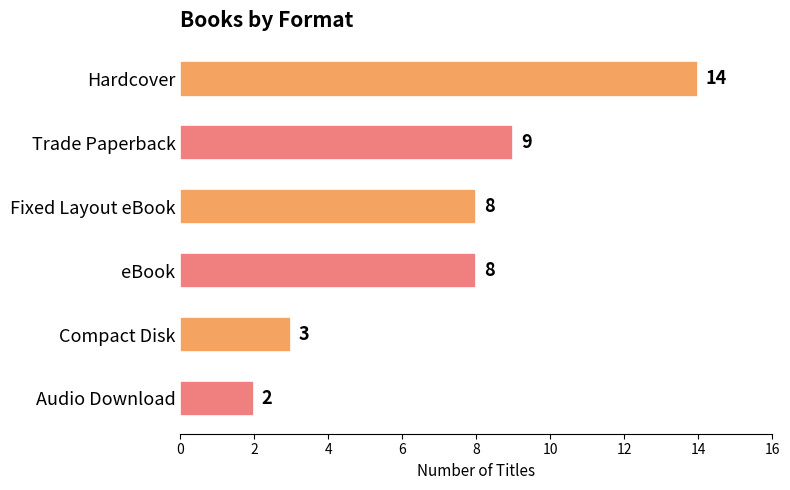

What is the difference between the maximum and minimum values?

12